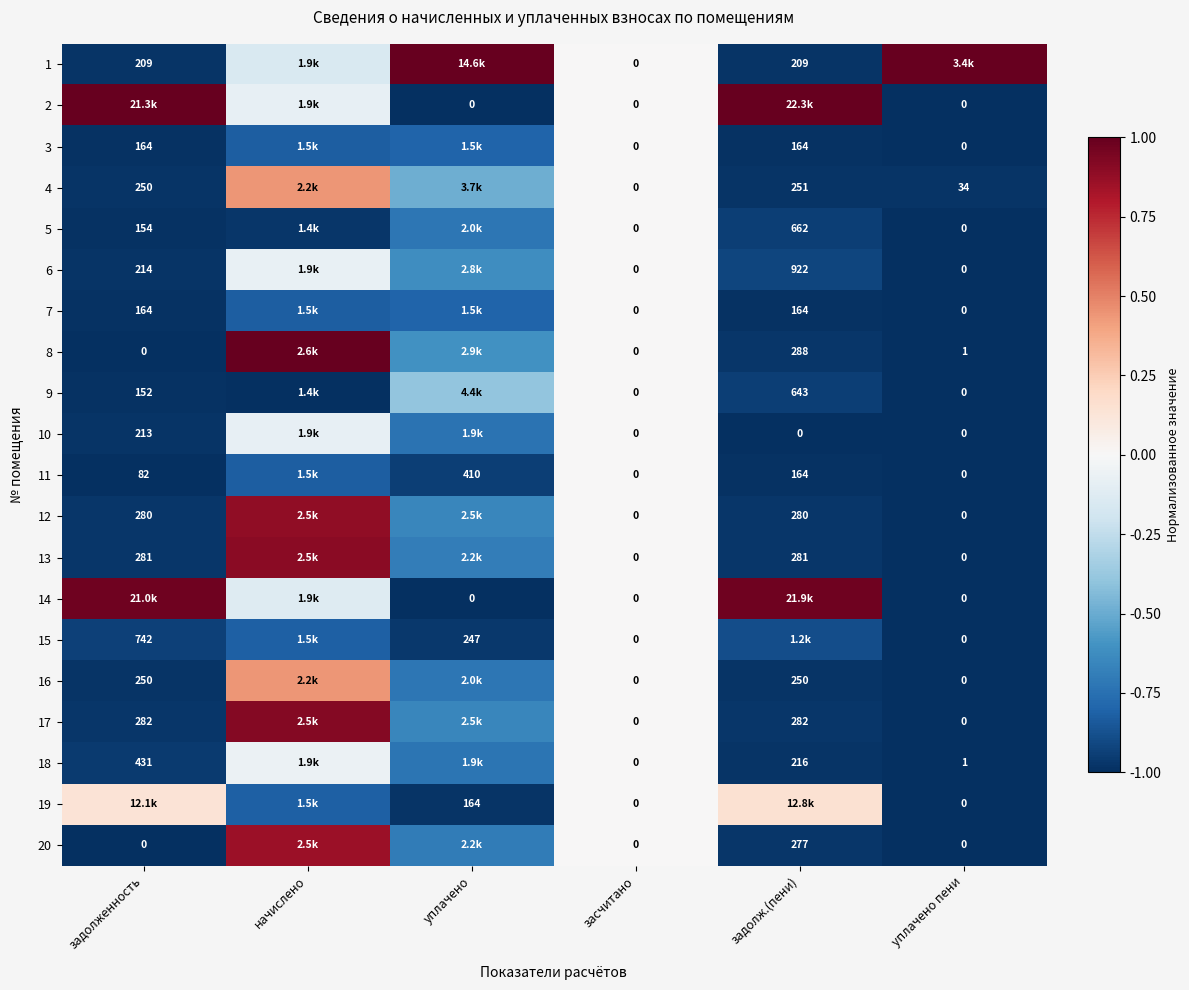

Is the value of 14 at засчитано greater than the value of 3 at задолженность?

No